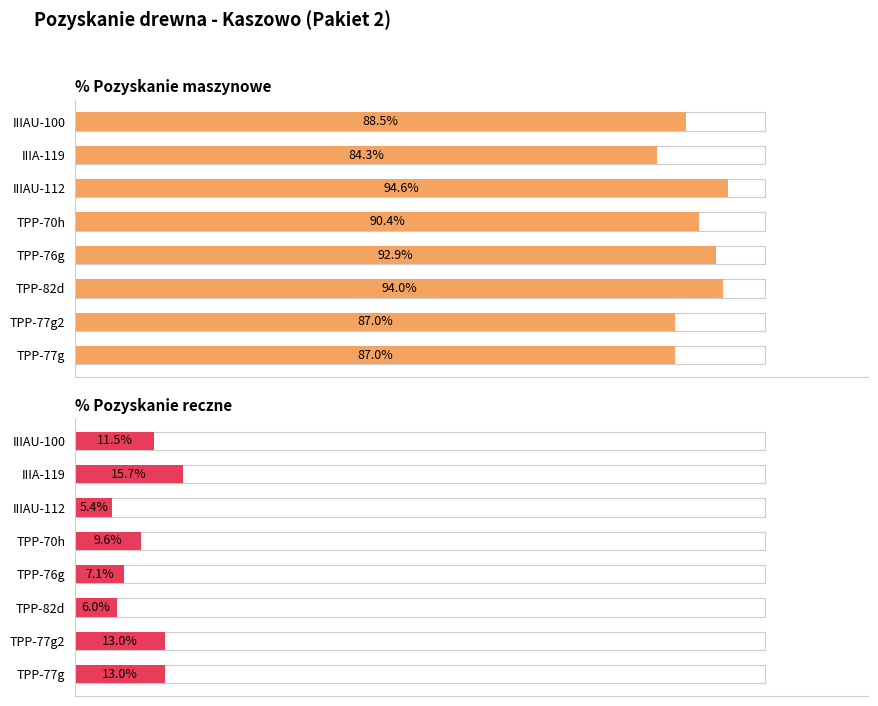

What is the total value across all series at 80?

100.0